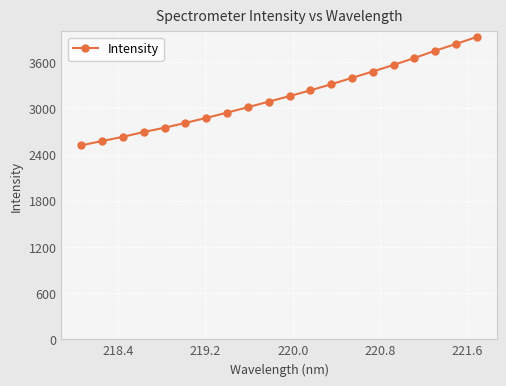

What is the sum of all values?

63204.3